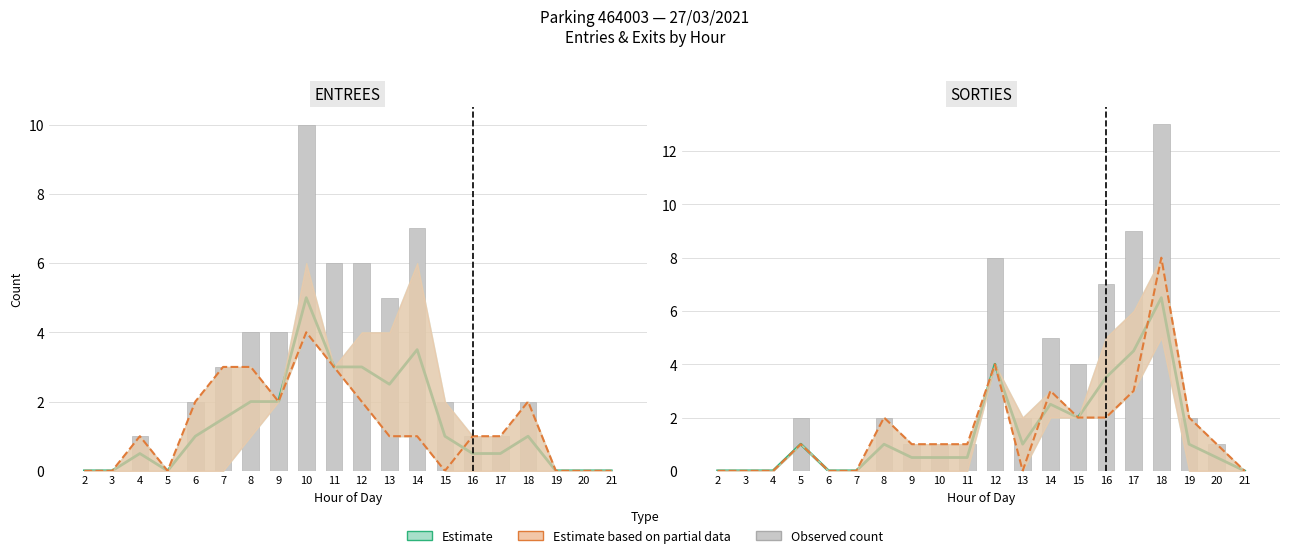

Reading left to right, extract all data points from this chart.

2=0.0	3=0.0	4=0.0	5=1.0	6=0.0	7=0.0	8=1.0	9=0.5	10=0.5	11=0.5	12=4.0	13=1.0	14=2.5	15=2.0	16=3.5	17=4.5	18=6.5	19=1.0	20=0.5	21=0.0